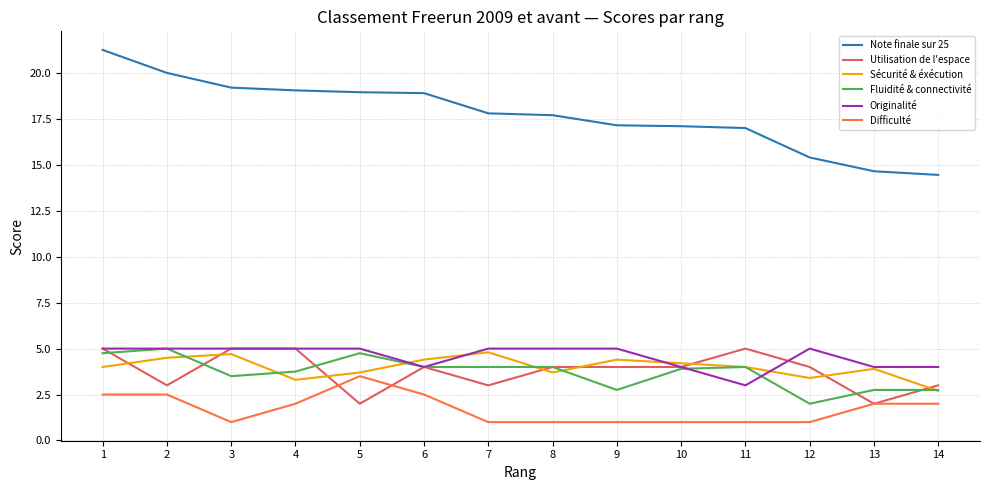

The Fluidité & connectivité series shows 2.0 at 12. True or false?

True